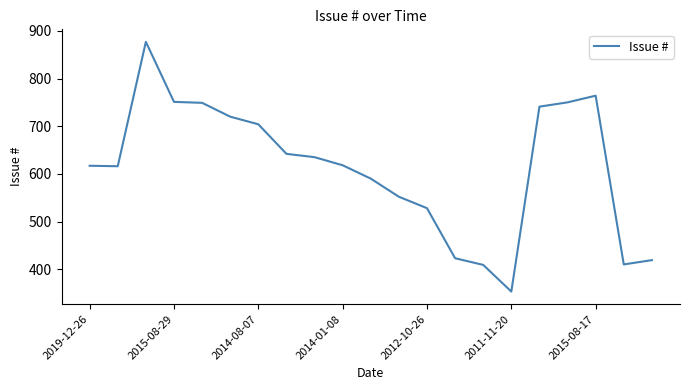

What is the greatest value displayed?

877